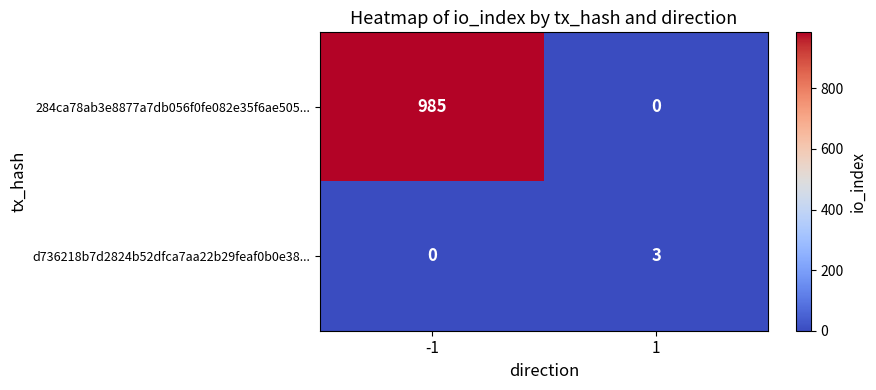

What is the total value across all series at 1?

3